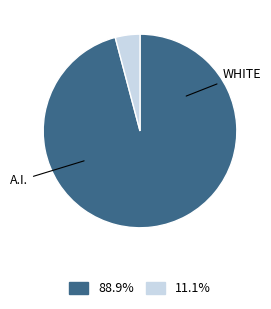

How many segments does this pie chart have?

2